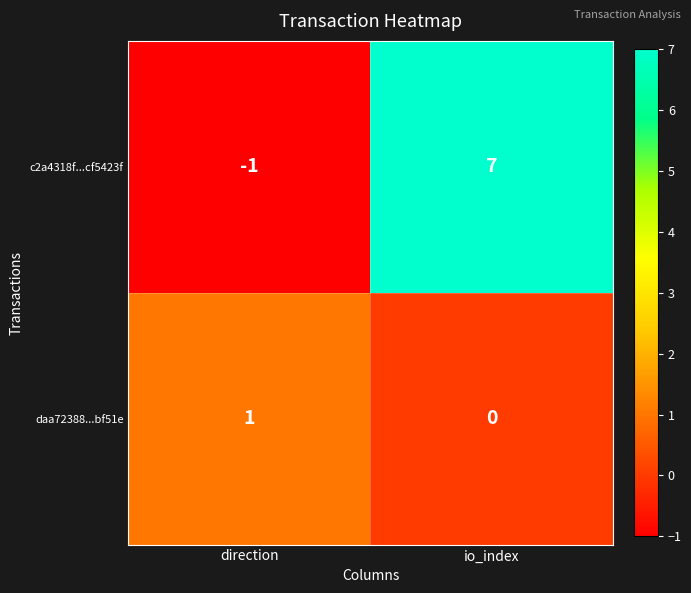

Which series has the largest range (max minus min)?

c2a4318f...cf5423f